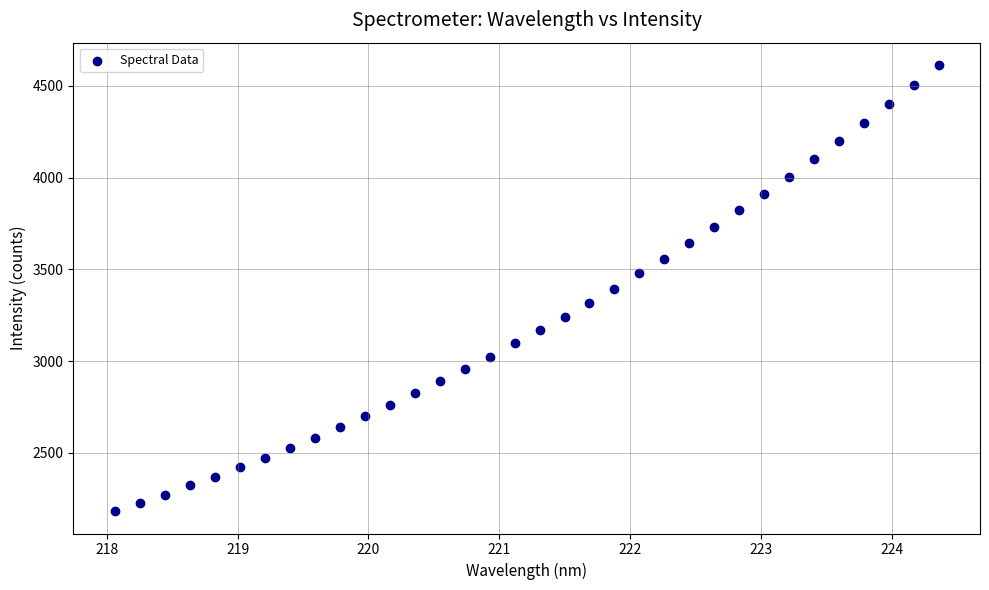

What is the range of X values (max minus min)?

6.3